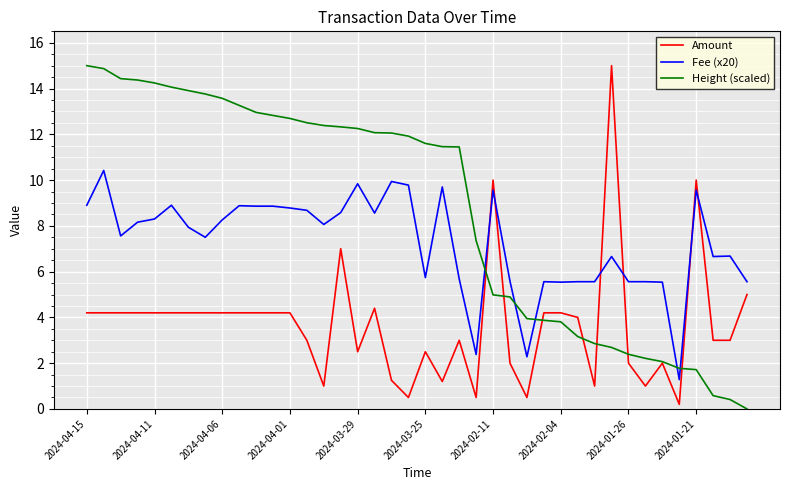

What is the difference between the maximum and minimum values in the Fee (x20) series?

9.1